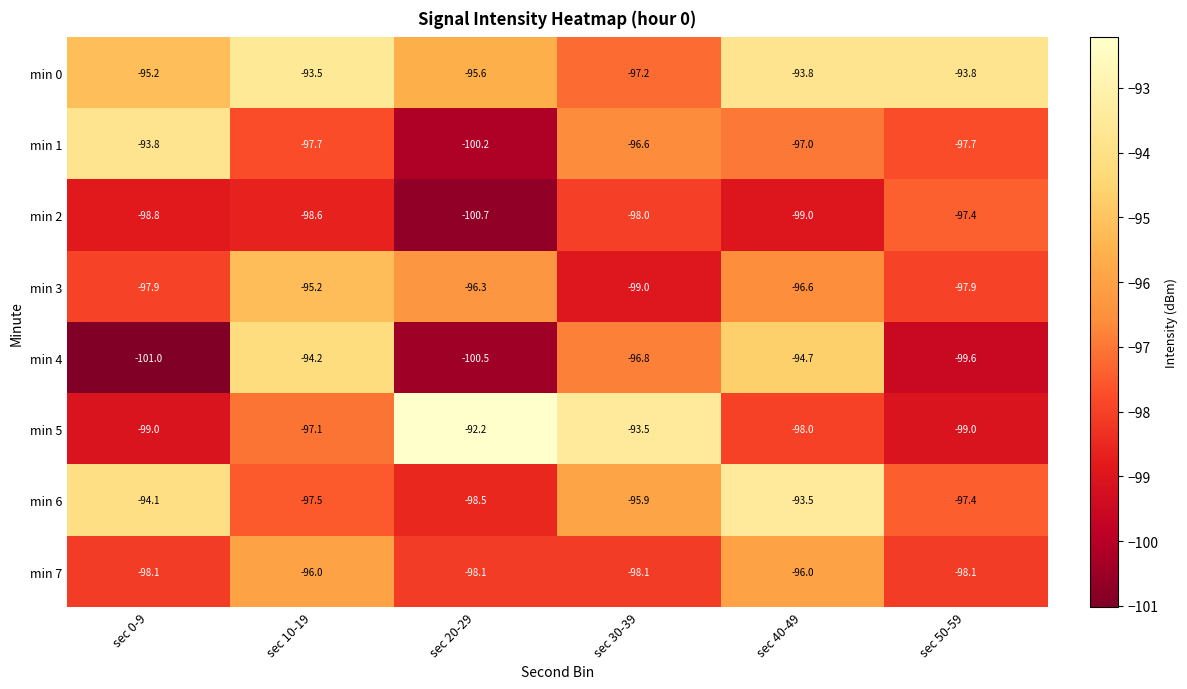

The value of min 7 at sec 20-29 is -167.0. True or false?

False